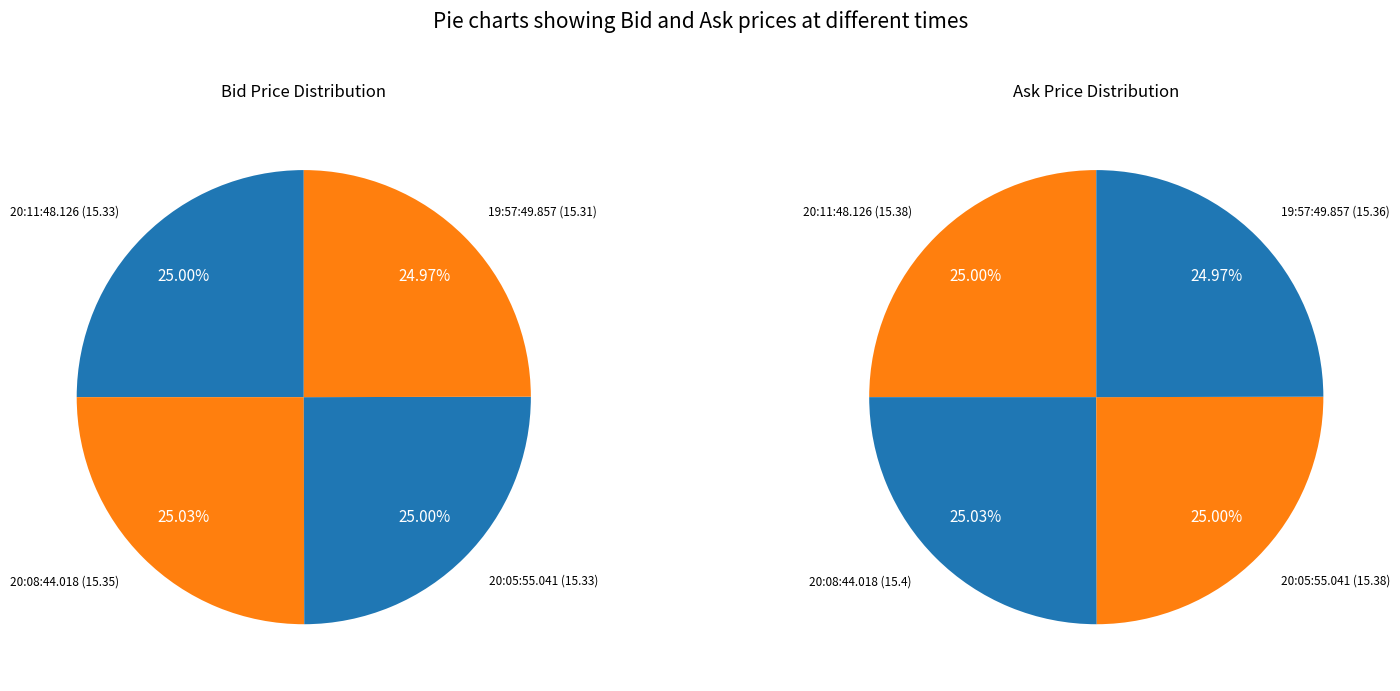

What percentage is NOT represented by 20:05:55.041?

75.0%